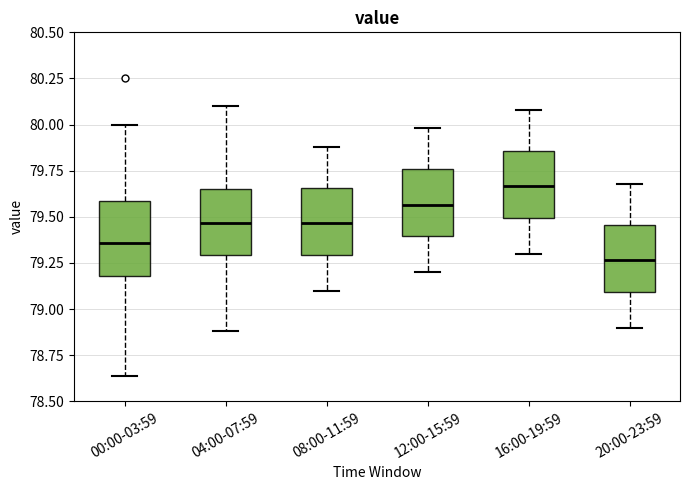

Which box has the lowest median line?

20:00-23:59